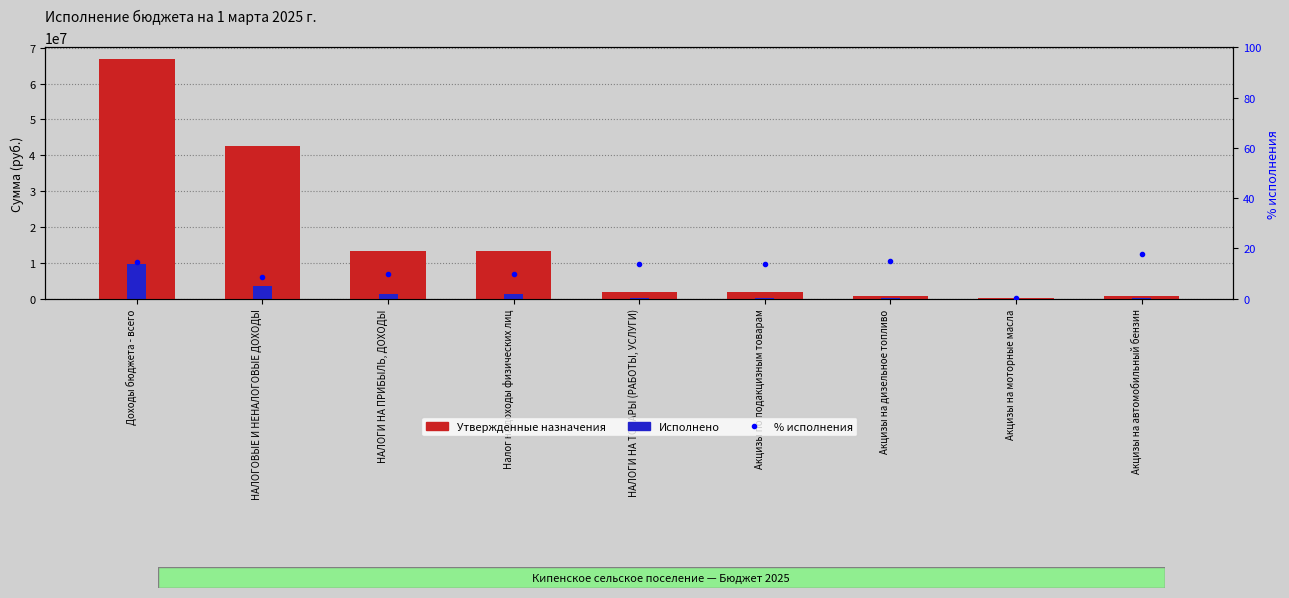

Which series has the largest range (max minus min)?

Утвержденные назначения